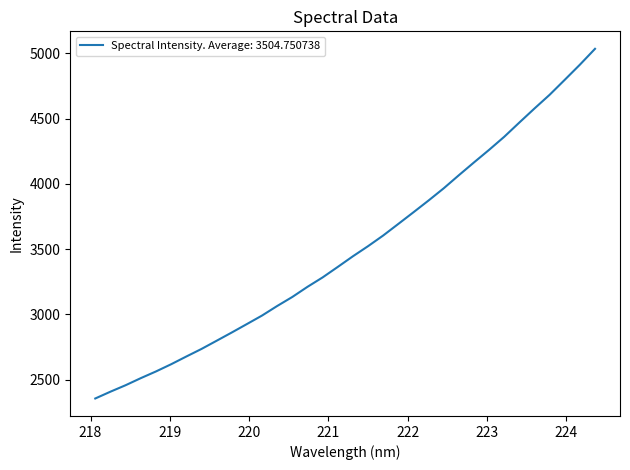

What is the maximum value shown in the chart?

5034.6